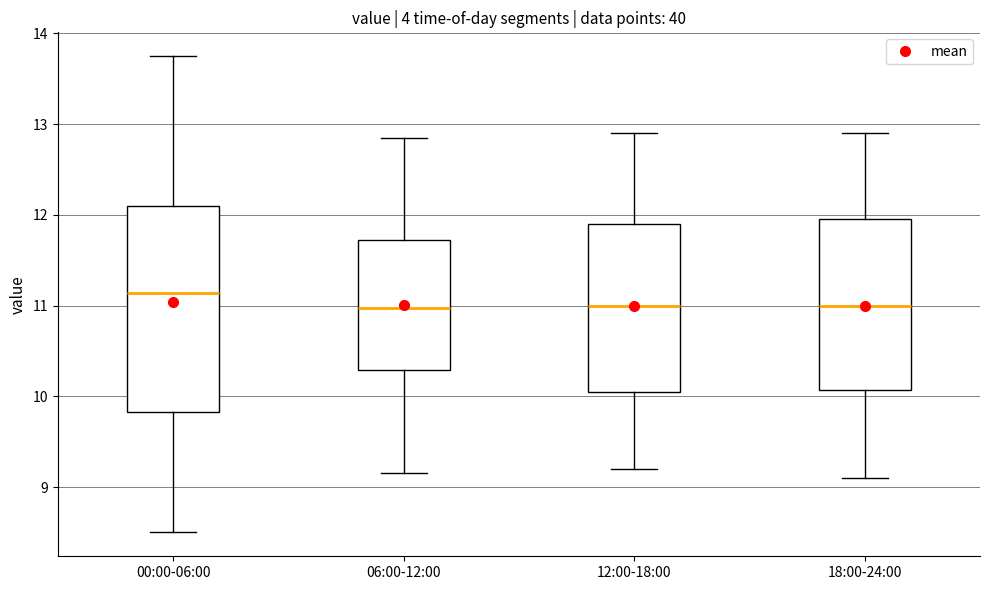

Where is the upper edge of the box for 06:00-12:00 on the y-axis? The values are not printed on the chart, so give them approximately, as read against the axis.

11.7